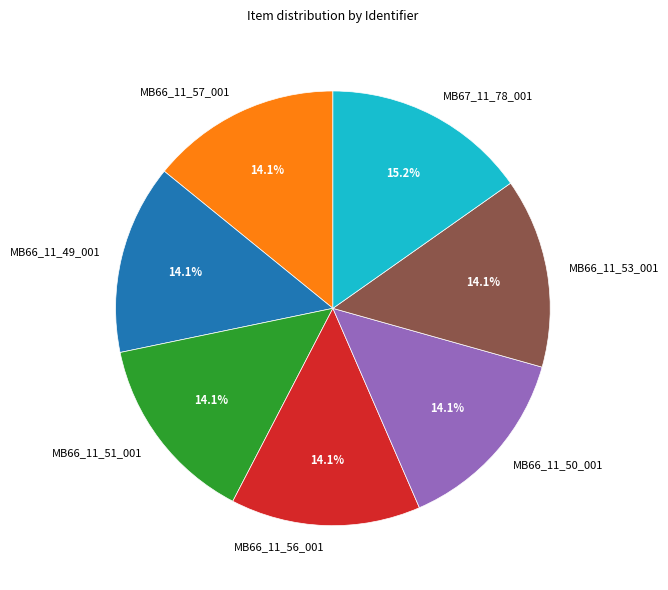

Which category has the biggest portion of the pie?

MB67_11_78_001